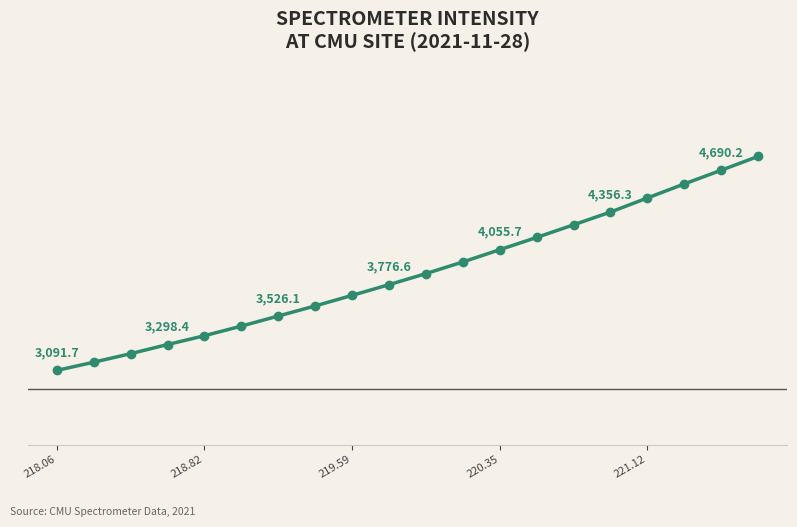

Count the number of data series in this chart.

1